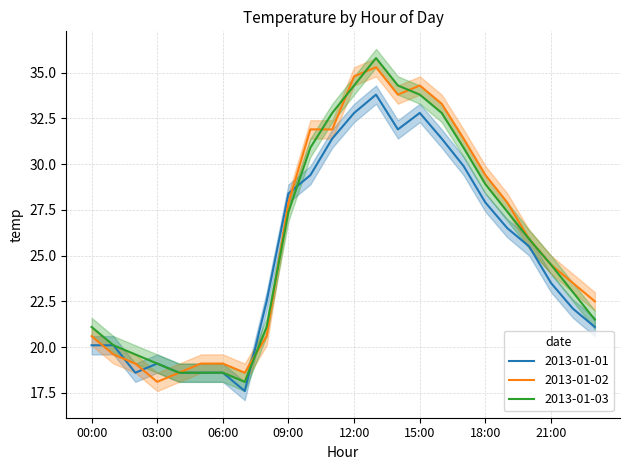

At which label does 2013-01-01 first exceed 25?

09:00